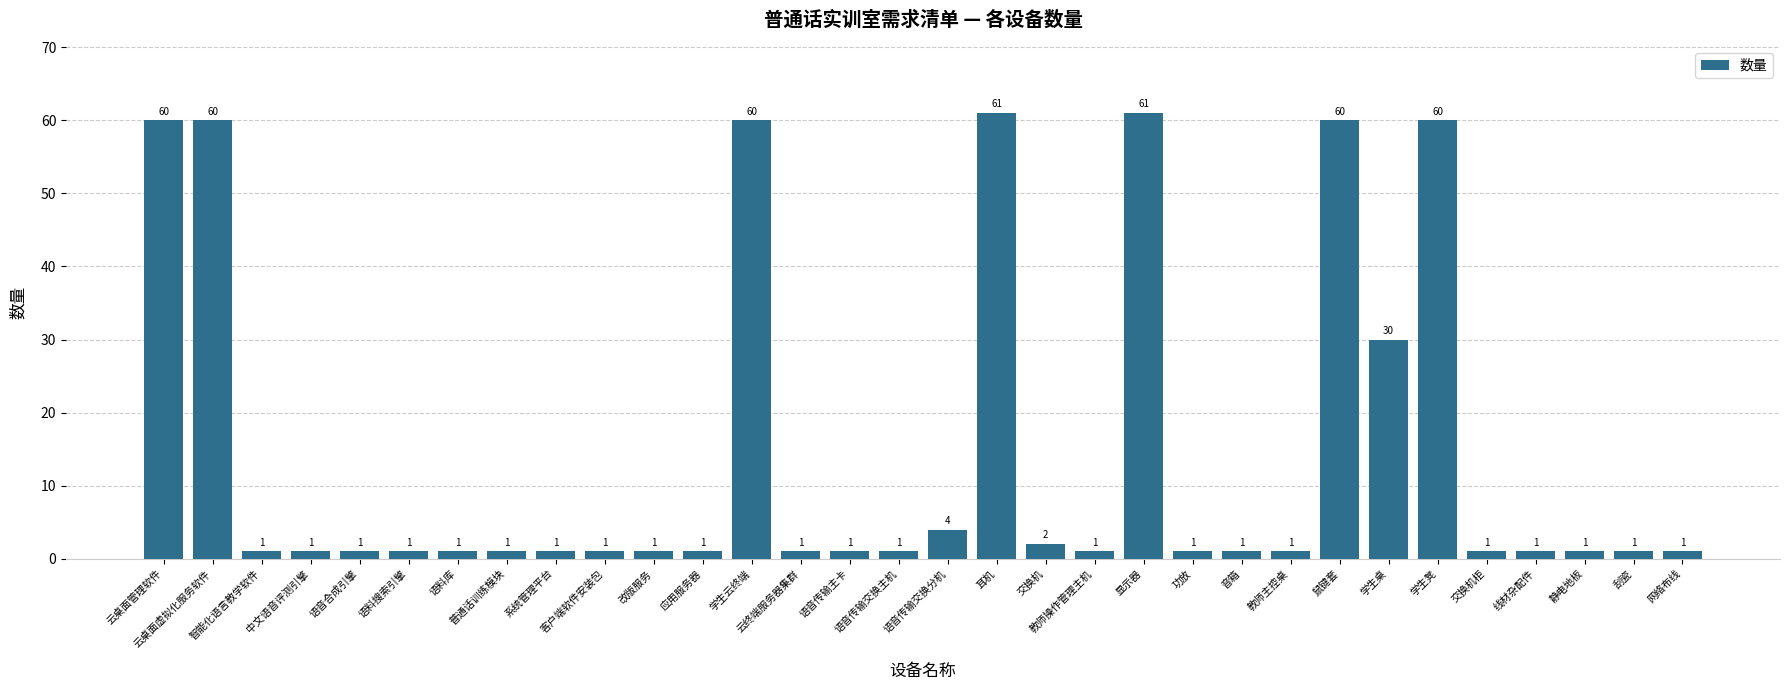

Reading right to left, extract all data points from this chart.

网络布线=1	刮瓷=1	静电地板=1	线材杂配件=1	交换机柜=1	学生凳=60	学生桌=30	鼠键套=60	教师主控桌=1	音箱=1	功放=1	显示器=61	教师操作管理主机=1	交换机=2	耳机=61	语音传输交换分机=4	语音传输交换主机=1	语音传输主卡=1	云终端服务器集群=1	学生云终端=60	应用服务器=1	改版服务=1	客户端软件安装包=1	系统管理平台=1	普通话训练模块=1	语料库=1	语料搜索引擎=1	语音合成引擎=1	中文语音评测引擎=1	智能化语言教学软件=1	云桌面虚拟化服务软件=60	云桌面管理软件=60